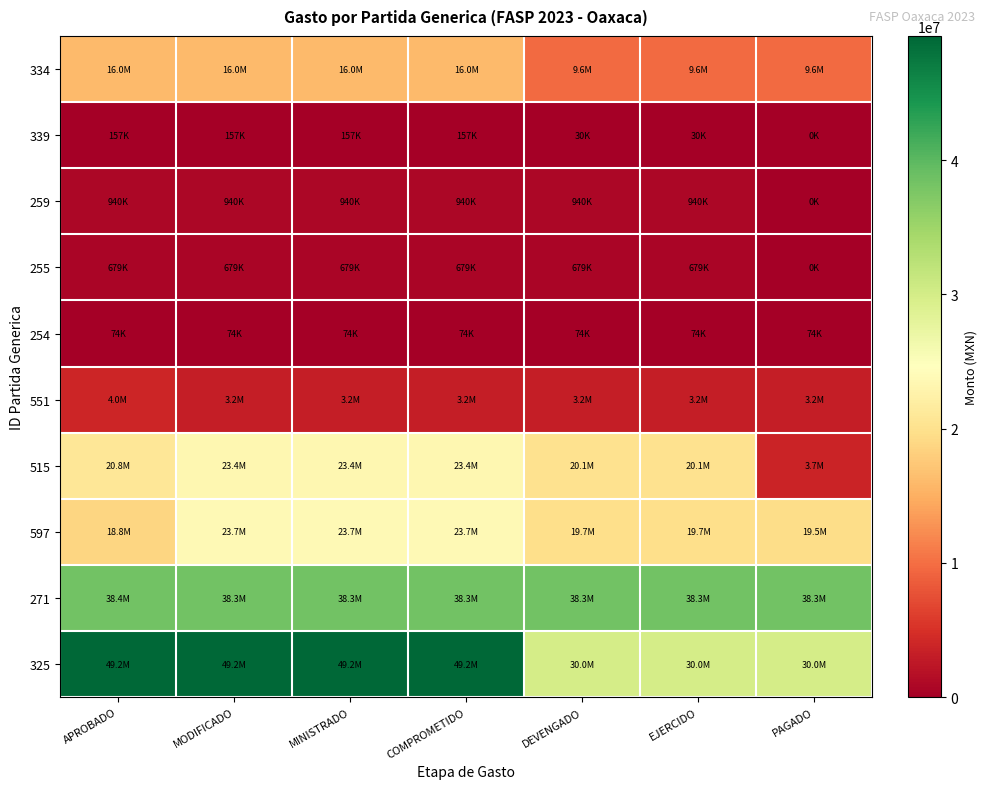

Reading left to right, extract all data points from this chart.

334: APROBADO=16031300.0	MODIFICADO=16031300.0	MINISTRADO=16031300.0	COMPROMETIDO=16031238.3	DEVENGADO=9618743.0	EJERCIDO=9618743.0	PAGADO=9618743.0
339: APROBADO=157000.0	MODIFICADO=157000.0	MINISTRADO=157000.0	COMPROMETIDO=156998.4	DEVENGADO=29999.7	EJERCIDO=29999.7	PAGADO=0.0
259: APROBADO=940125.0	MODIFICADO=940125.0	MINISTRADO=940125.0	COMPROMETIDO=940105.8	DEVENGADO=940105.8	EJERCIDO=940105.8	PAGADO=0.0
255: APROBADO=679409.0	MODIFICADO=679409.0	MINISTRADO=679409.0	COMPROMETIDO=679407.4	DEVENGADO=679407.4	EJERCIDO=679407.4	PAGADO=0.0
254: APROBADO=74008.0	MODIFICADO=74008.0	MINISTRADO=74008.0	COMPROMETIDO=73999.3	DEVENGADO=73999.3	EJERCIDO=73999.3	PAGADO=73999.3
551: APROBADO=4000000.0	MODIFICADO=3183591.0	MINISTRADO=3183591.0	COMPROMETIDO=3183591.0	DEVENGADO=3183591.0	EJERCIDO=3183591.0	PAGADO=3183591.0
515: APROBADO=20797037.0	MODIFICADO=23427367.3	MINISTRADO=23427367.3	COMPROMETIDO=23427207.6	DEVENGADO=20086645.5	EJERCIDO=20086645.5	PAGADO=3664202.1
597: APROBADO=18812744.0	MODIFICADO=23659753.1	MINISTRADO=23659753.1	COMPROMETIDO=23658882.0	DEVENGADO=19729550.5	EJERCIDO=19729550.5	PAGADO=19489628.6
271: APROBADO=38416251.6	MODIFICADO=38342216.0	MINISTRADO=38342216.0	COMPROMETIDO=38342211.1	DEVENGADO=38342211.1	EJERCIDO=38342211.1	PAGADO=38279804.0
325: APROBADO=49239506.7	MODIFICADO=49239506.7	MINISTRADO=49239506.7	COMPROMETIDO=49237815.0	DEVENGADO=29964393.0	EJERCIDO=29964393.0	PAGADO=29964393.0